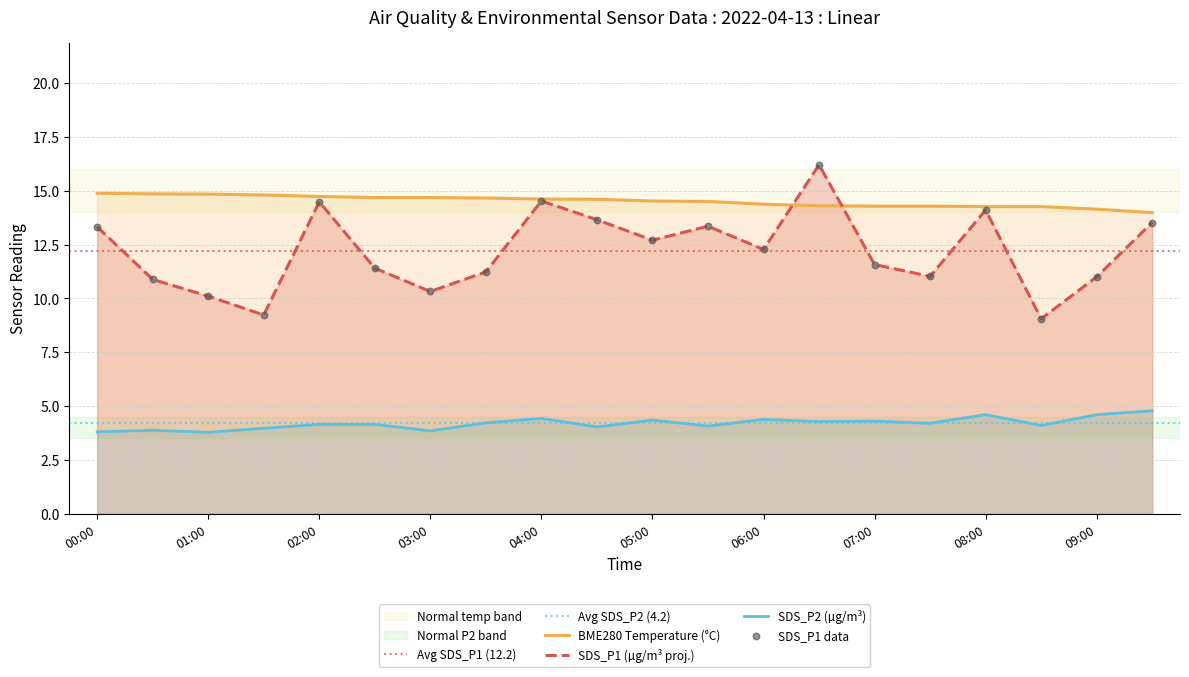

At how many categories does at least one series exceed 10?

20